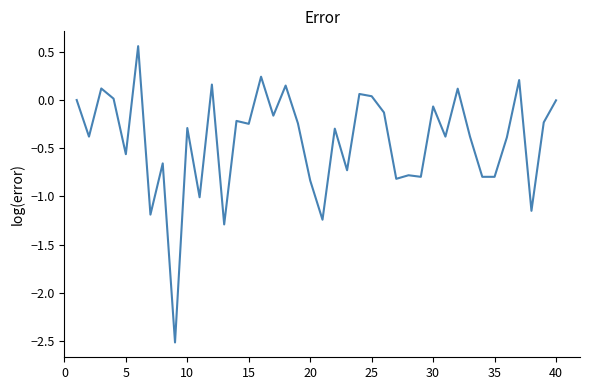

What is the minimum value shown in the chart?

-2.5